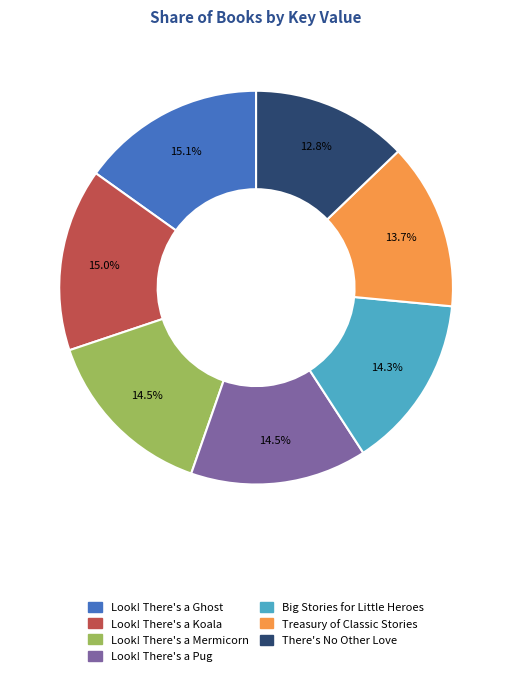

Is there any slice that represents more than half of the pie?

No